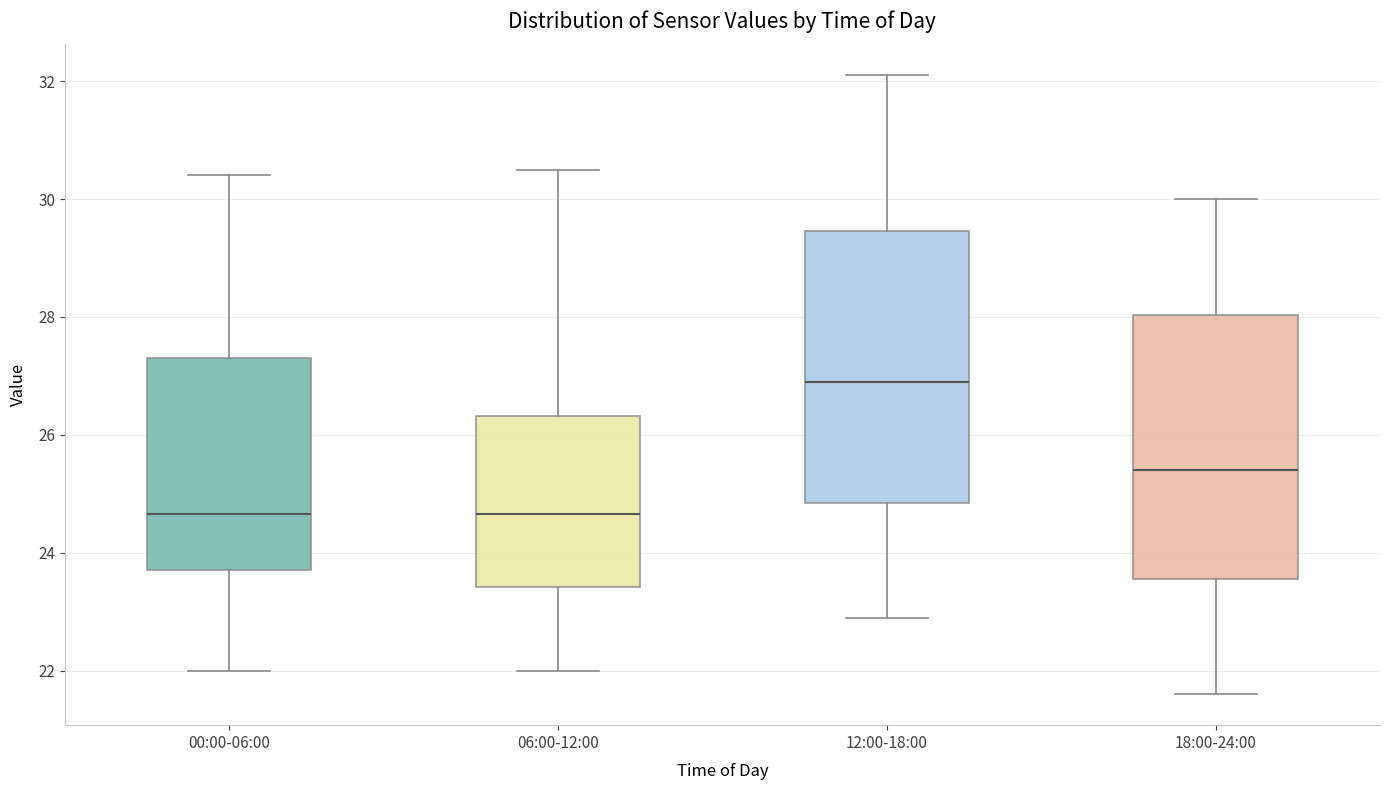

Which box's median line is the highest?

12:00-18:00